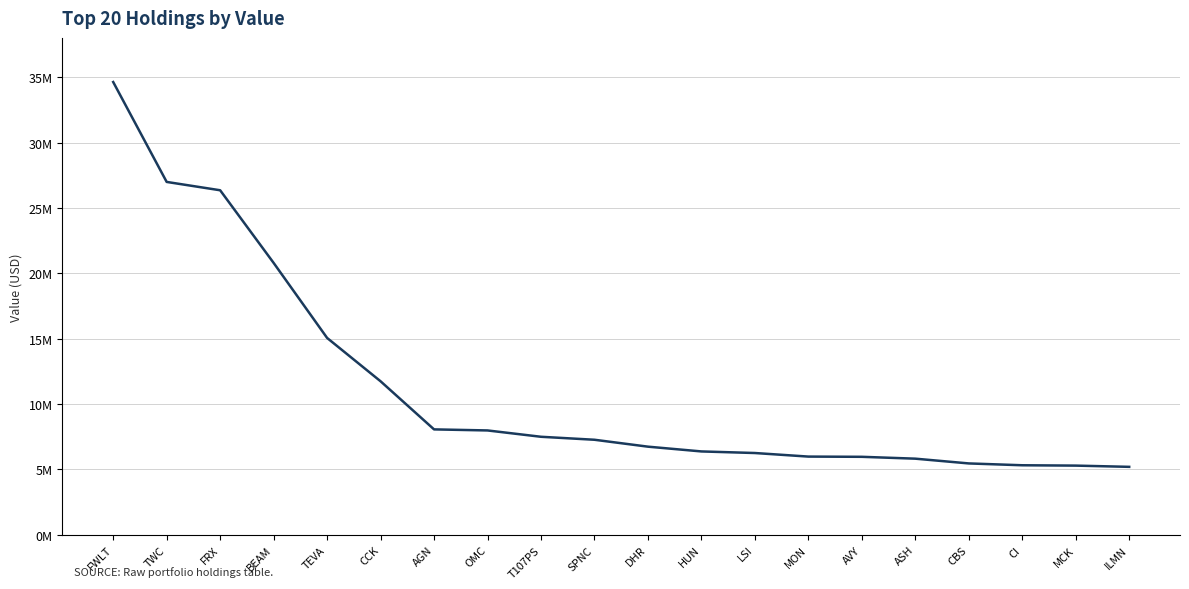

Does the chart display data point markers on the line(s)?

No